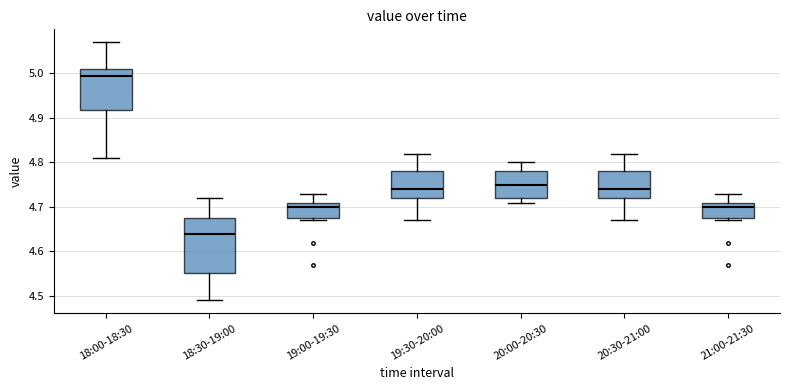

Reading left to right, read every box against the y-axis: the position of its median line, the range the box covers, and the ends of its whiskers. The values are not printed on the chart, so give them approximately, as read against the axis.

18:00-18:30: median 5.00, box 4.92 to 5.01, whiskers 4.81 to 5.07
18:30-19:00: median 4.64, box 4.55 to 4.68, whiskers 4.49 to 4.72
19:00-19:30: median 4.70, box 4.68 to 4.71, whiskers 4.67 to 4.73
19:30-20:00: median 4.74, box 4.72 to 4.78, whiskers 4.67 to 4.82
20:00-20:30: median 4.75, box 4.72 to 4.78, whiskers 4.71 to 4.80
20:30-21:00: median 4.74, box 4.72 to 4.78, whiskers 4.67 to 4.82
21:00-21:30: median 4.70, box 4.68 to 4.71, whiskers 4.67 to 4.73